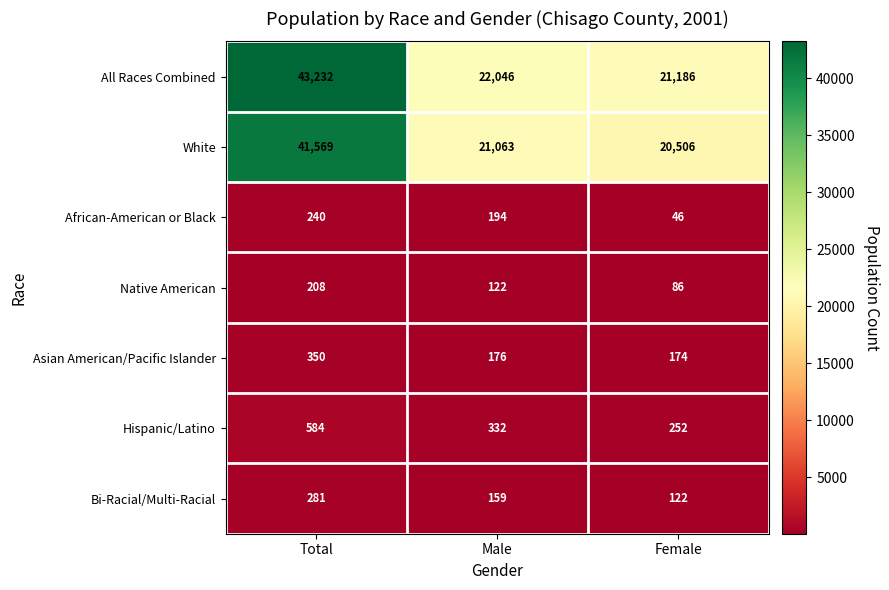

What is the approximate value of White at Male, to the nearest 10?

21060